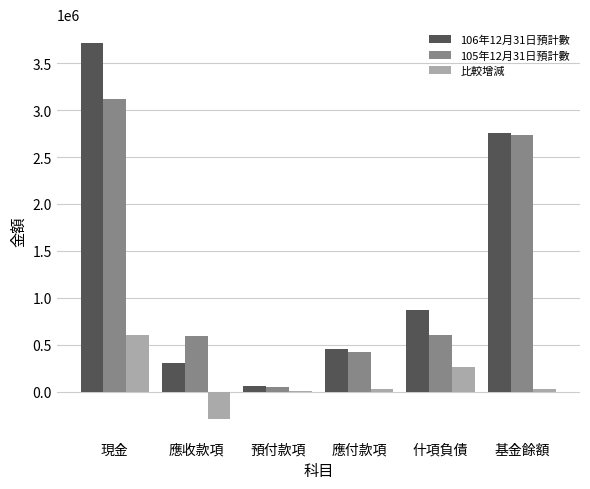

Which series changed the most between 應付款項 and 基金餘額?

105年12月31日預計數